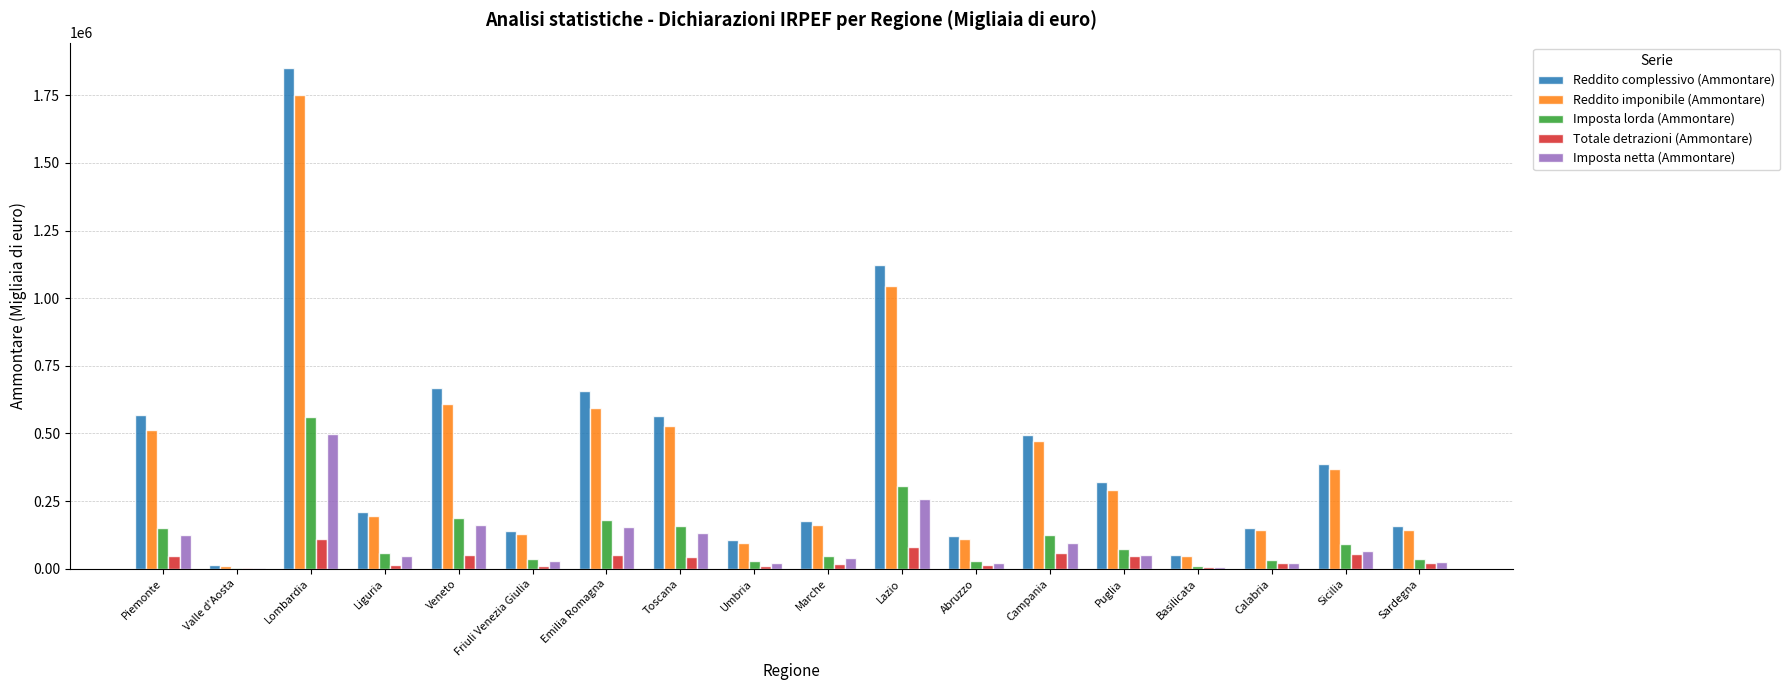

What is the greatest value displayed?

1851916